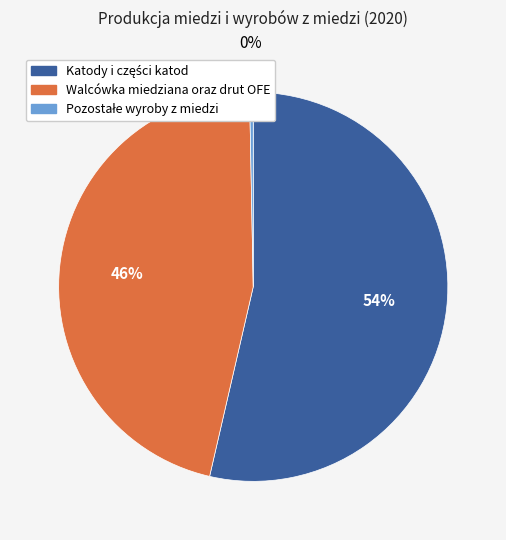

Is there a majority slice in this chart?

Yes